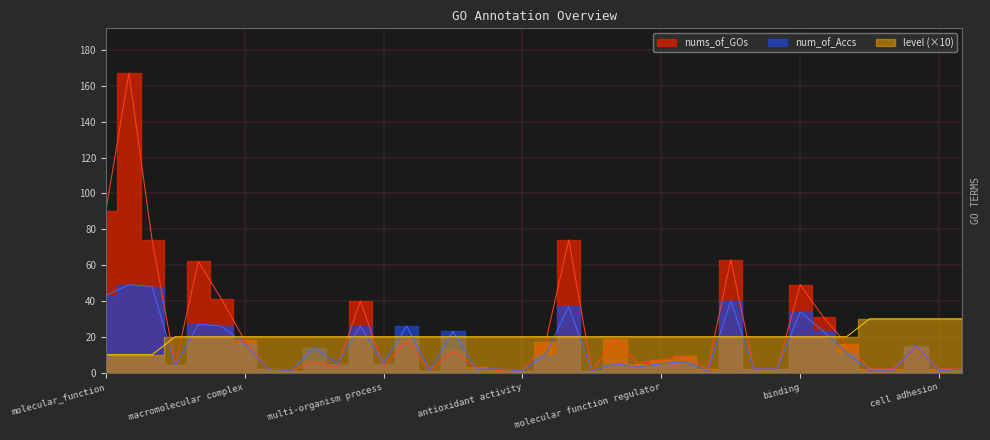

Where does the nums_of_GOs series first go above 7?

molecular_function